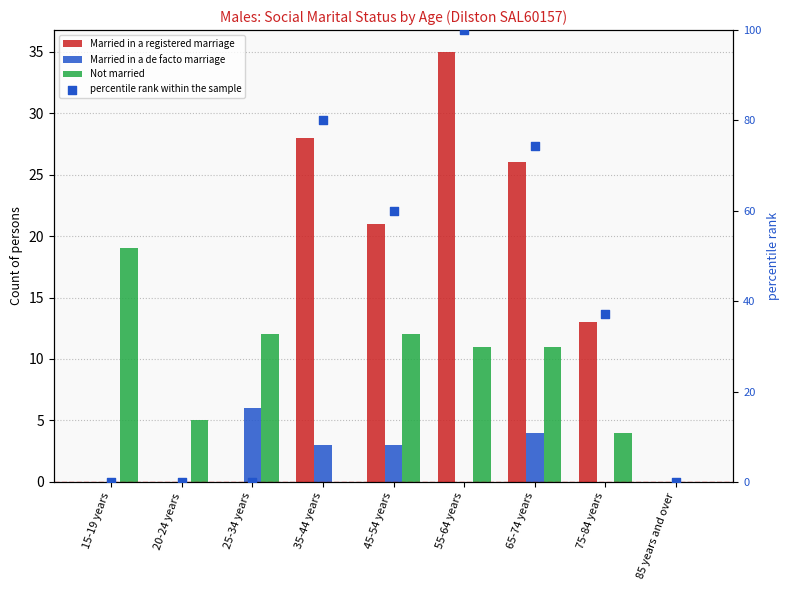

Which series reaches the maximum Y coordinate?

percentile rank within the sample